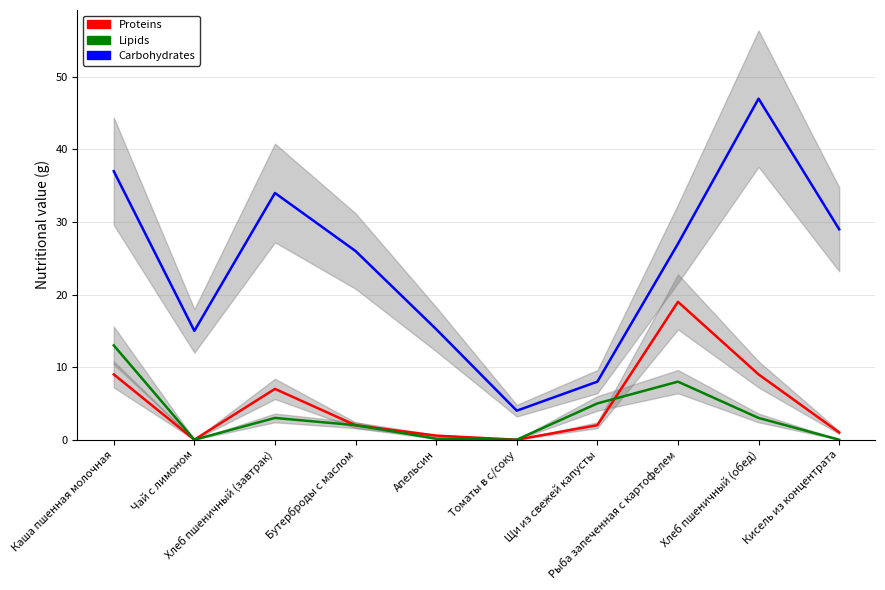

Is it true that Proteins equals 9.0 at Каша пшенная молочная?

True